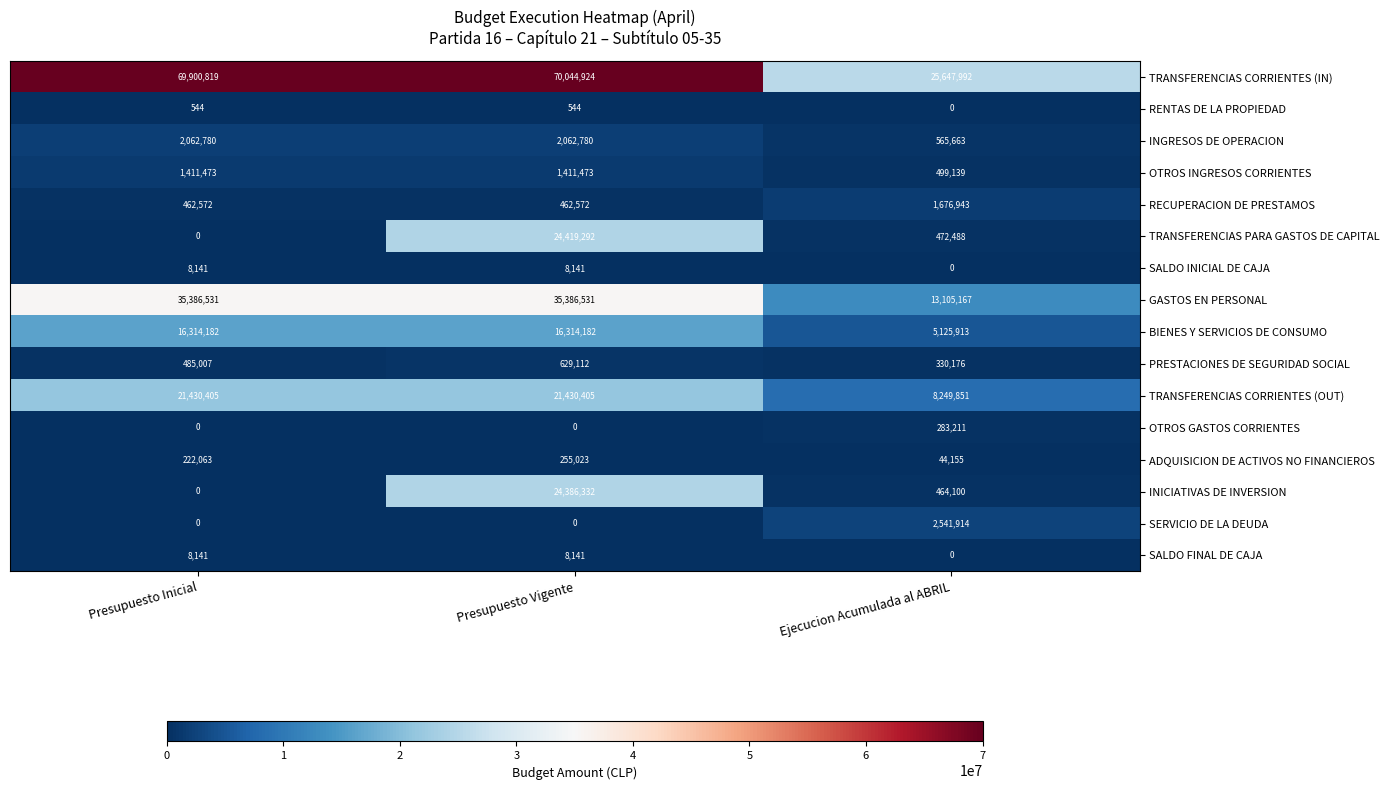

True or false: OTROS INGRESOS CORRIENTES has a value of 2401003 at Presupuesto Inicial.

False